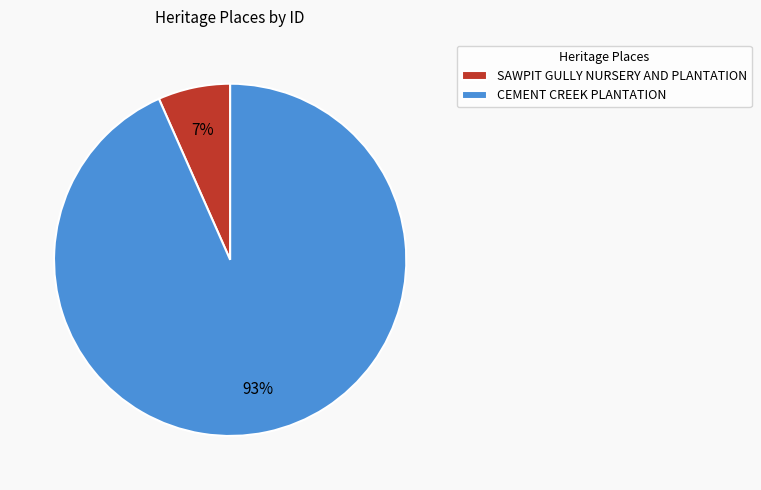

Combined, do SAWPIT GULLY NURSERY AND PLANTATION and CEMENT CREEK PLANTATION account for over 50%?

Yes